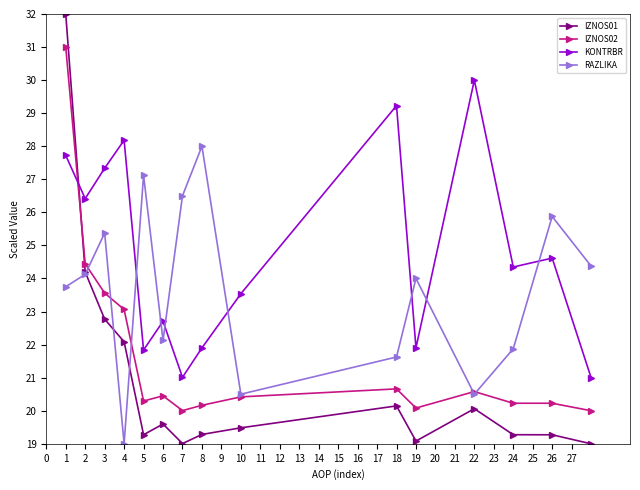

How many lines are shown in the chart?

4